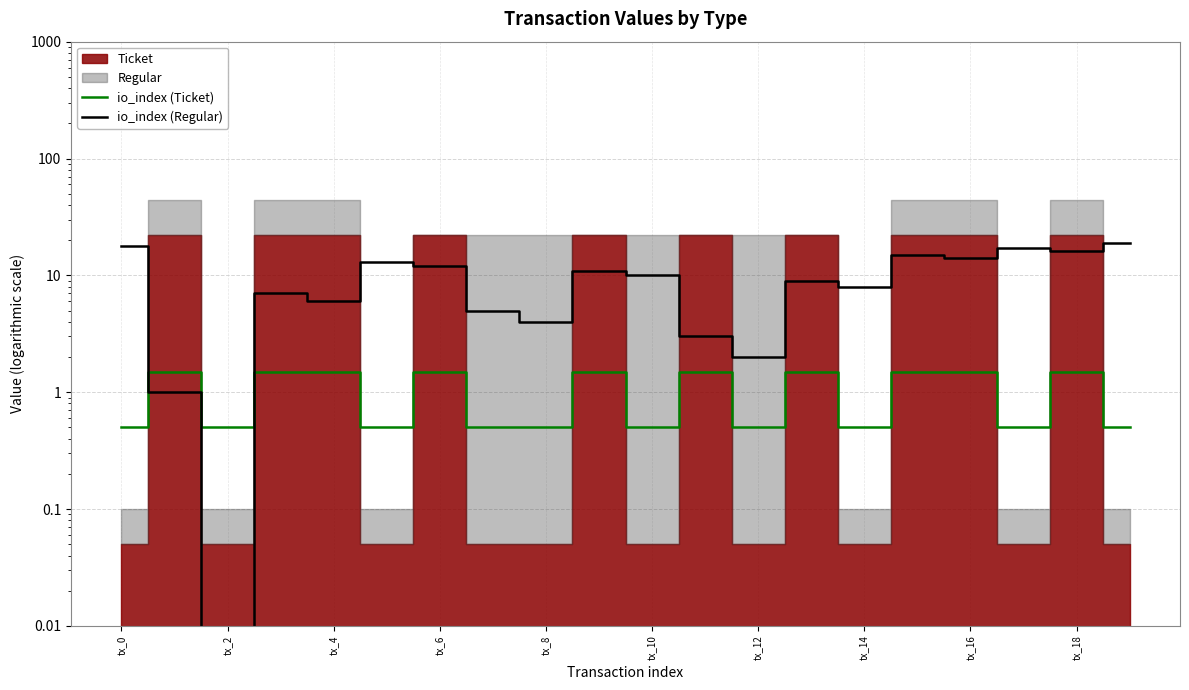

What is the maximum value for io_index (Ticket)?

1.5